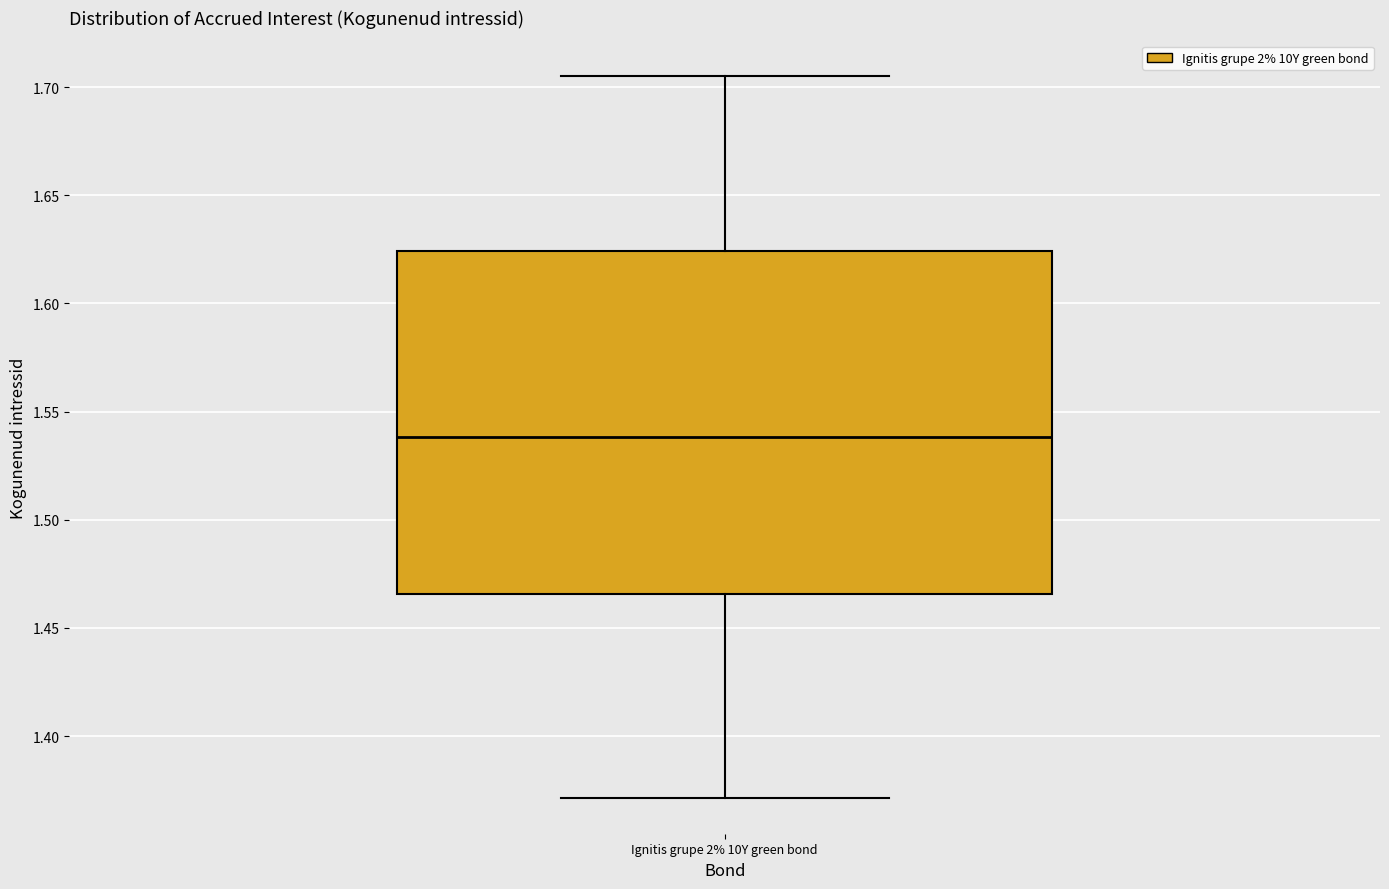

Read this box plot against the y-axis: the position of the median line, the range covered by the box, and the ends of both whiskers. The values are not printed on the chart, so give them approximately, as read against the axis.

median 1.540, box 1.465 to 1.625, whiskers 1.370 to 1.705